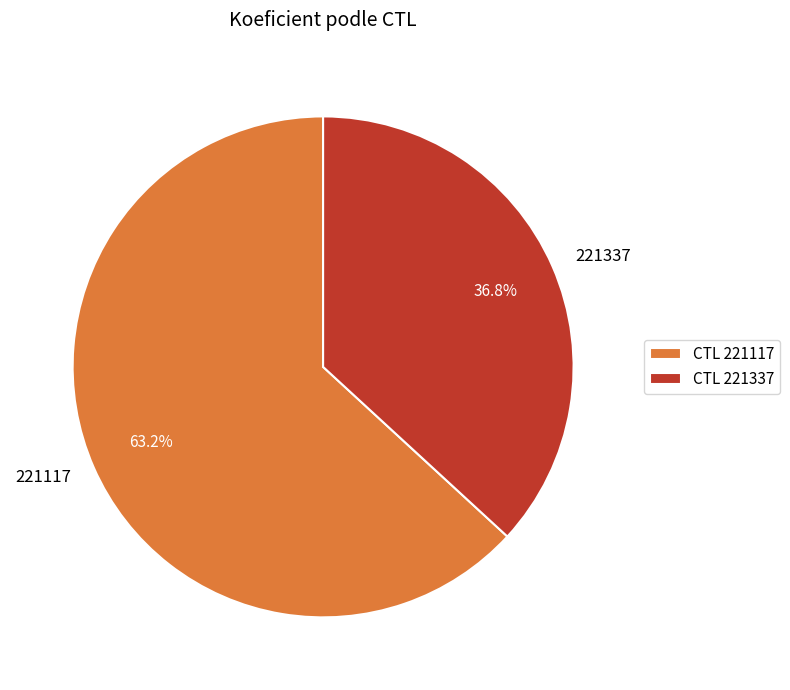

To the nearest percent, what portion does 221117 represent?

63%